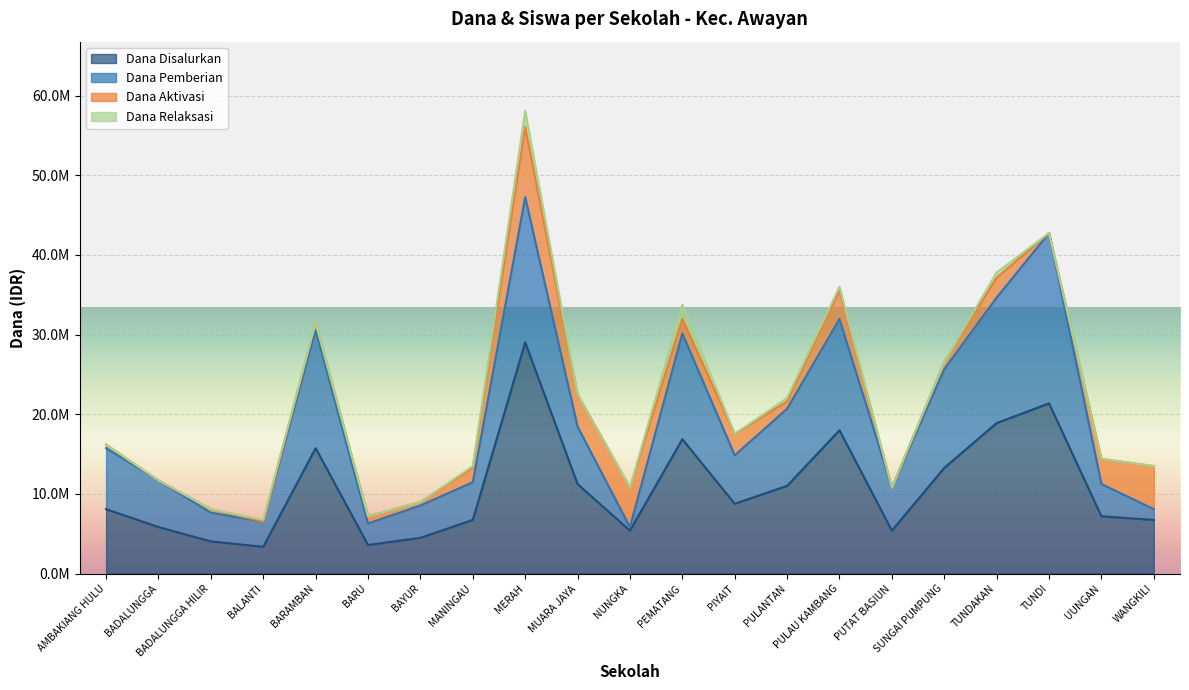

True or false: Siswa Disalurkan has more than 1 interior local peaks.

True